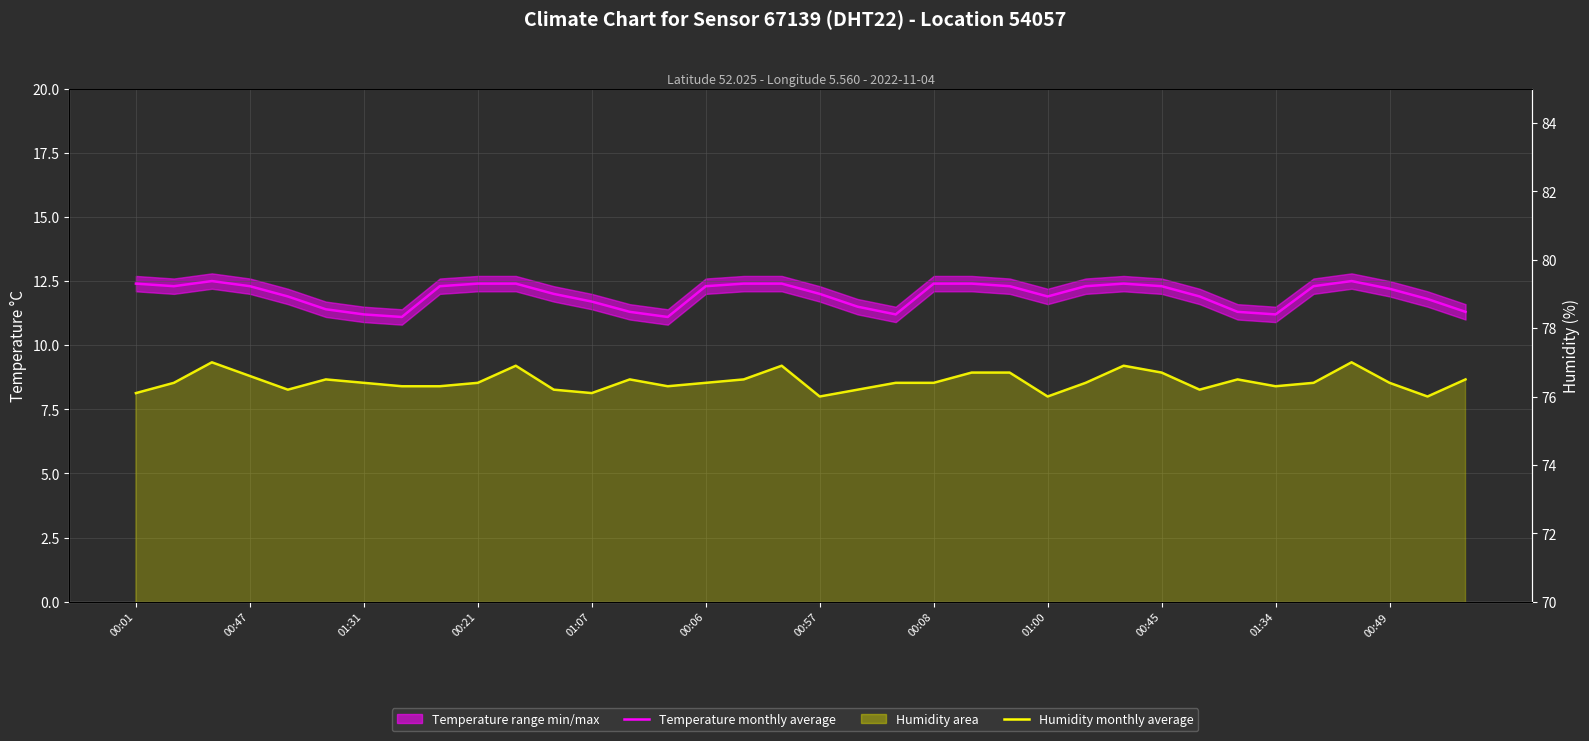

What is the sum of all Humidity monthly average values?

2751.7